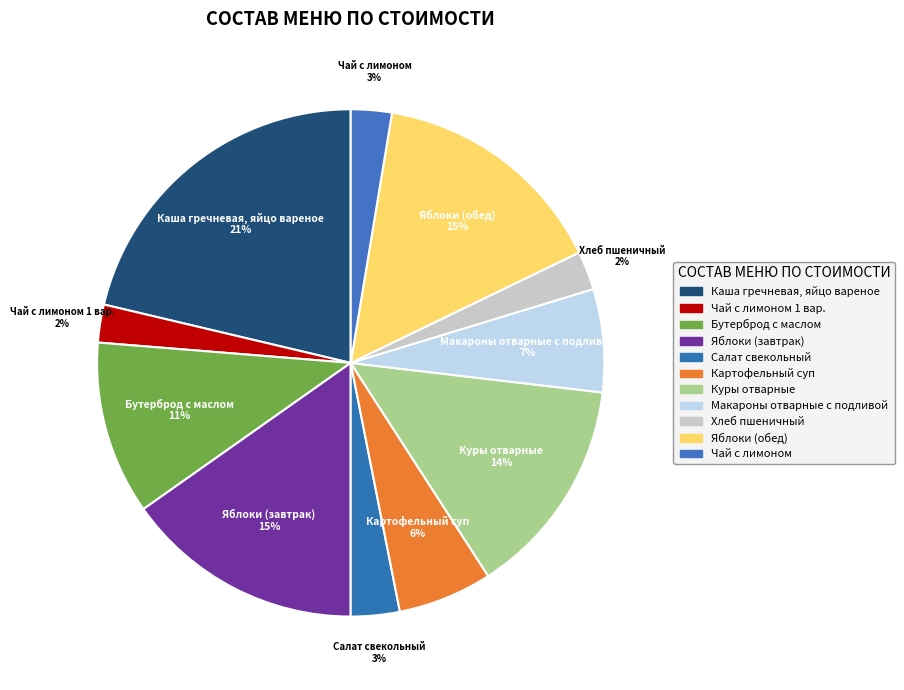

How many slices are in this pie chart?

11